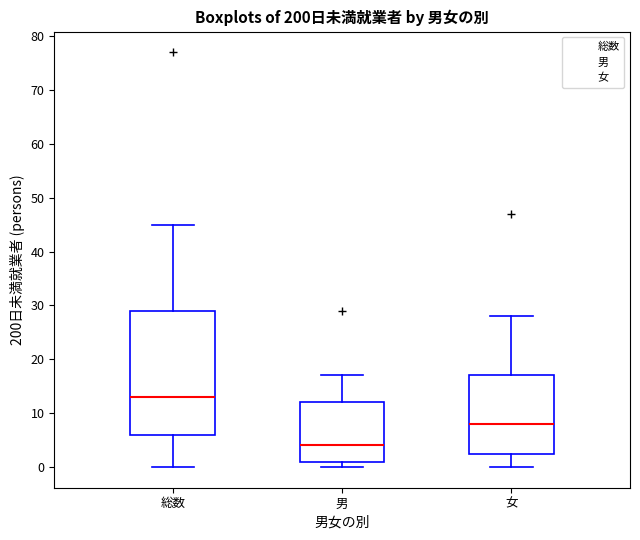

Where does the upper whisker of the box for 総数 end on the y-axis? The values are not printed on the chart, so give them approximately, as read against the axis.

45